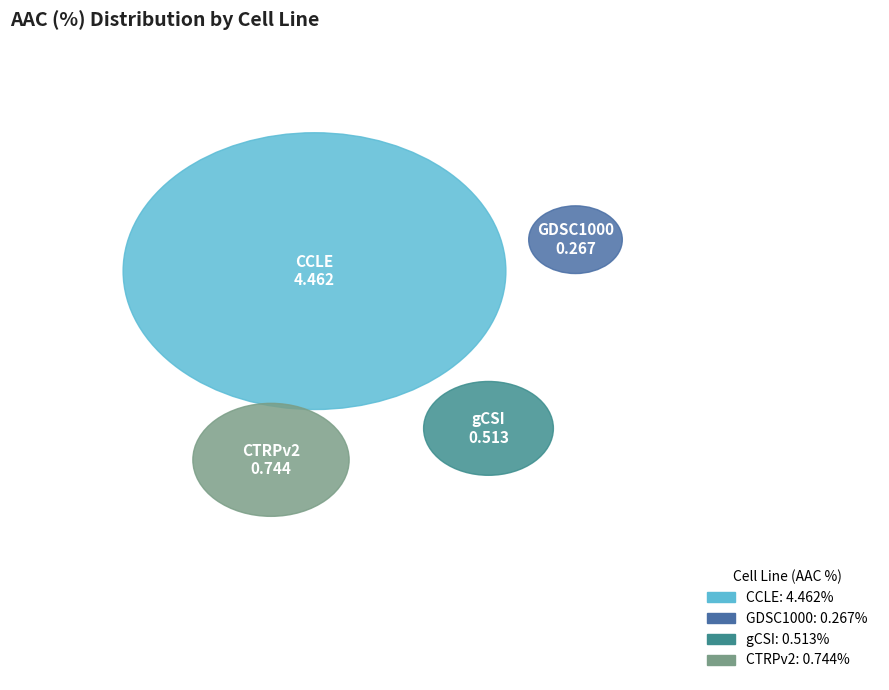

What percentage do GDSC1000 and CTRPv2 together represent?

16.9%